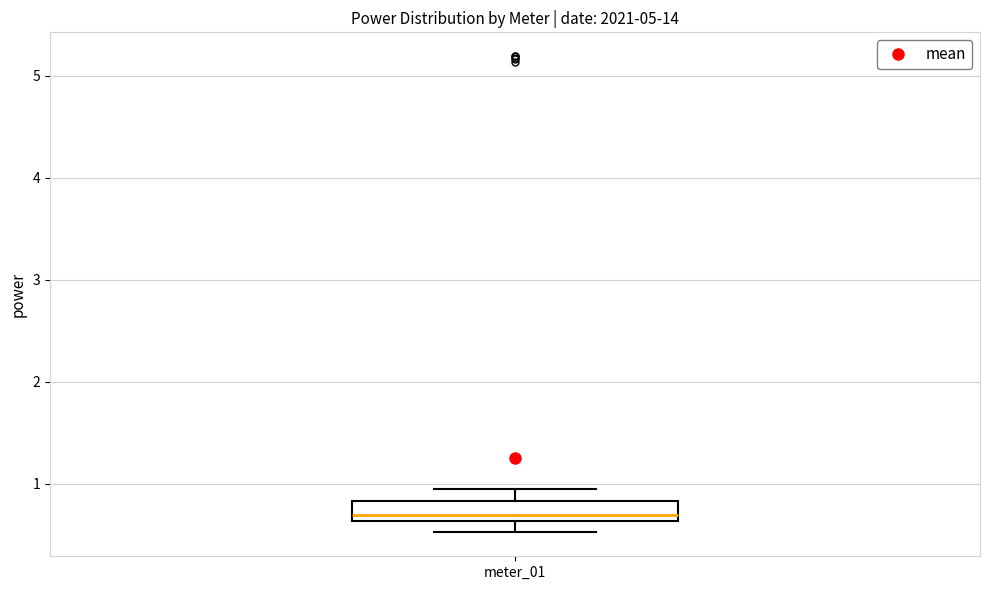

Read this box plot against the y-axis: the position of the median line, the range covered by the box, and the ends of both whiskers. The values are not printed on the chart, so give them approximately, as read against the axis.

median 0.7, box 0.6 to 0.8, whiskers 0.5 to 1.0